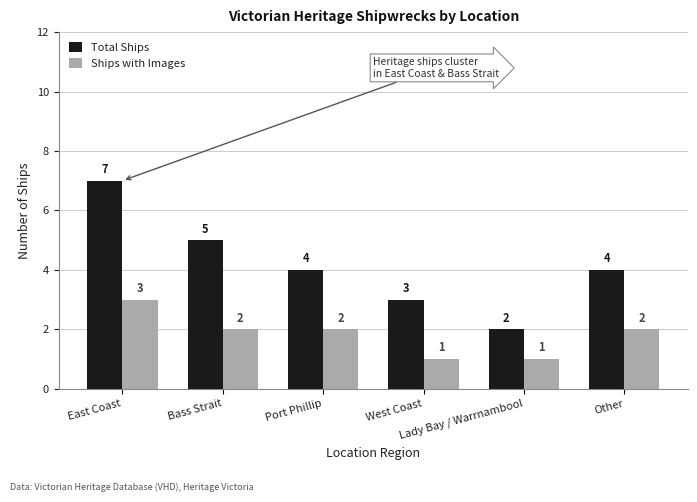

The Total Ships series shows 3 at Lady Bay / Warrnambool. True or false?

False